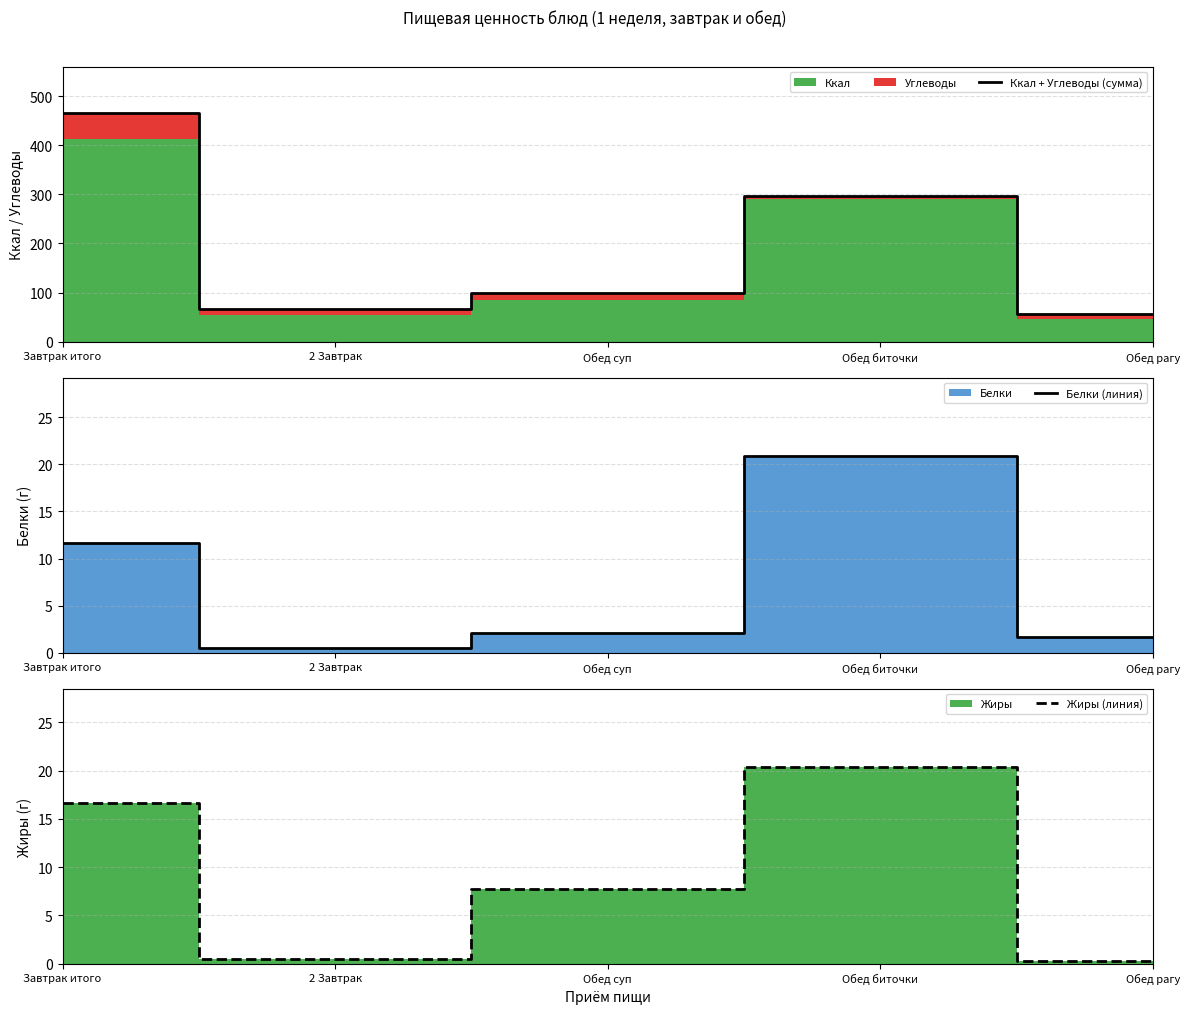

What is the value of the Жиры (линия) point at the 4th from the left?

20.4